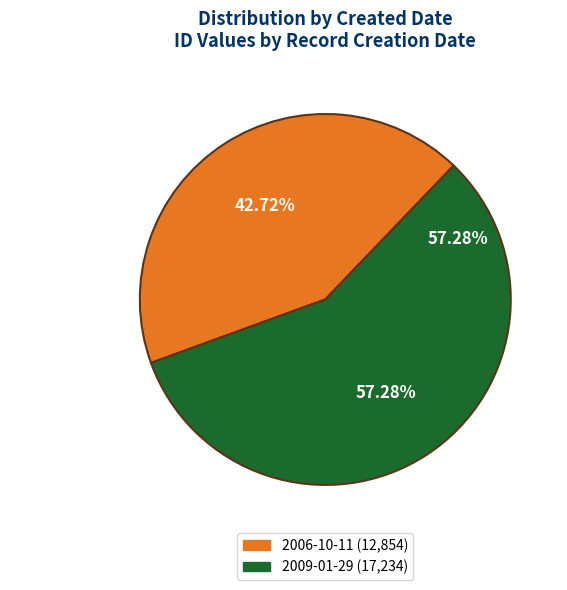

To the nearest percent, what is the difference between the largest and smallest slice percentages?

15%